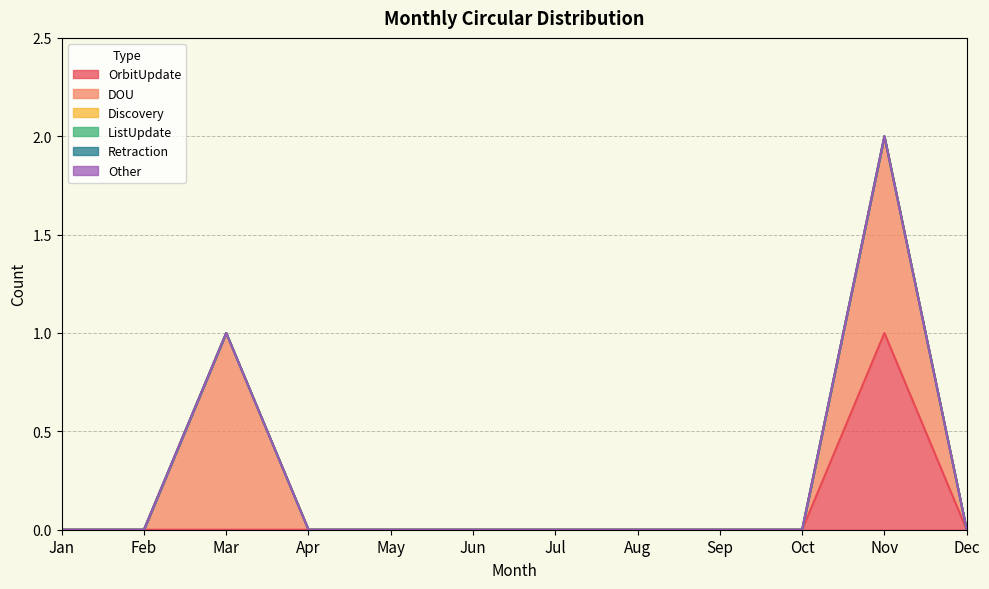

True or false: OrbitUpdate and Retraction intersect in this chart.

False